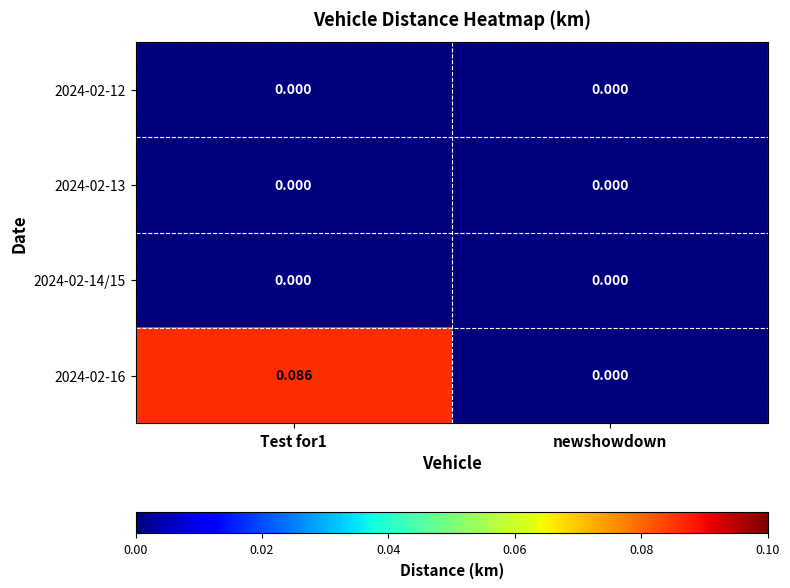

Where is 2024-02-16 nearest to the value 0?

newshowdown